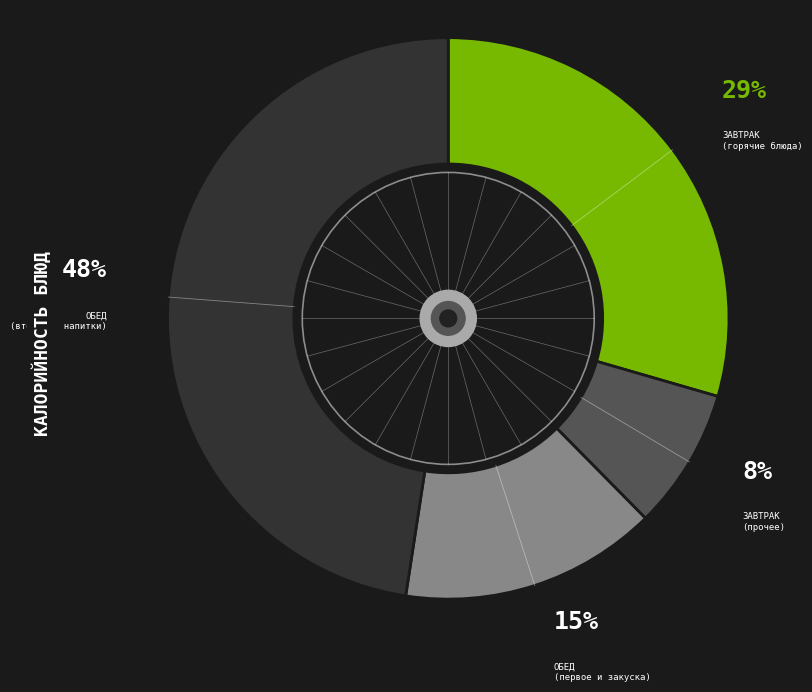

To the nearest percent, what is the average slice percentage?

25%